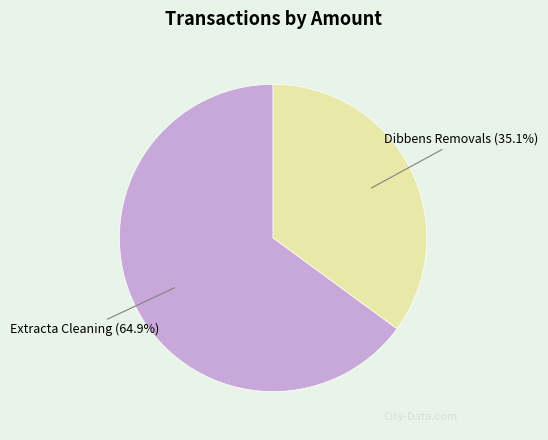

Count the number of slices in the pie.

2